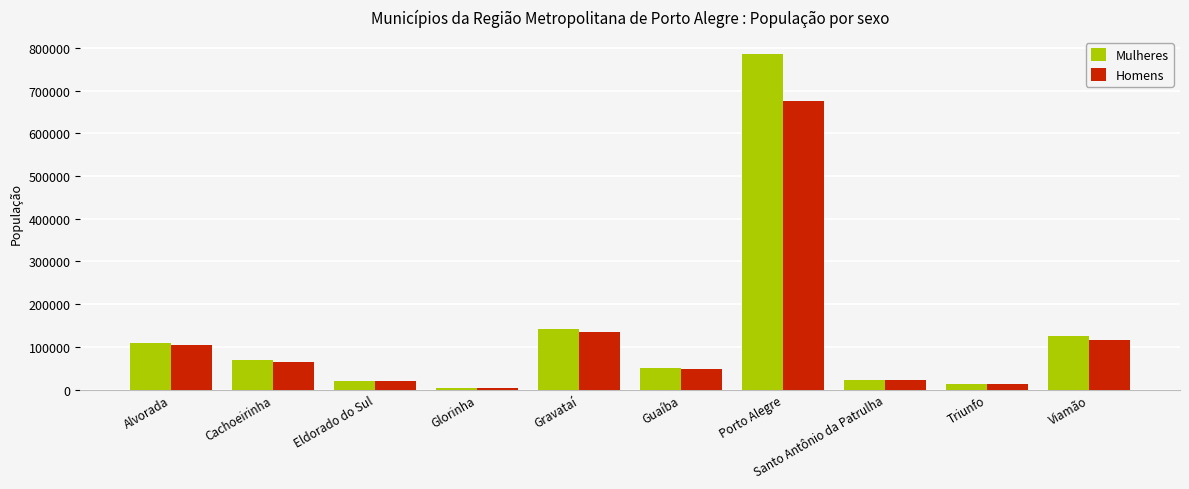

The value of Mulheres at Viamão is 125774. True or false?

True